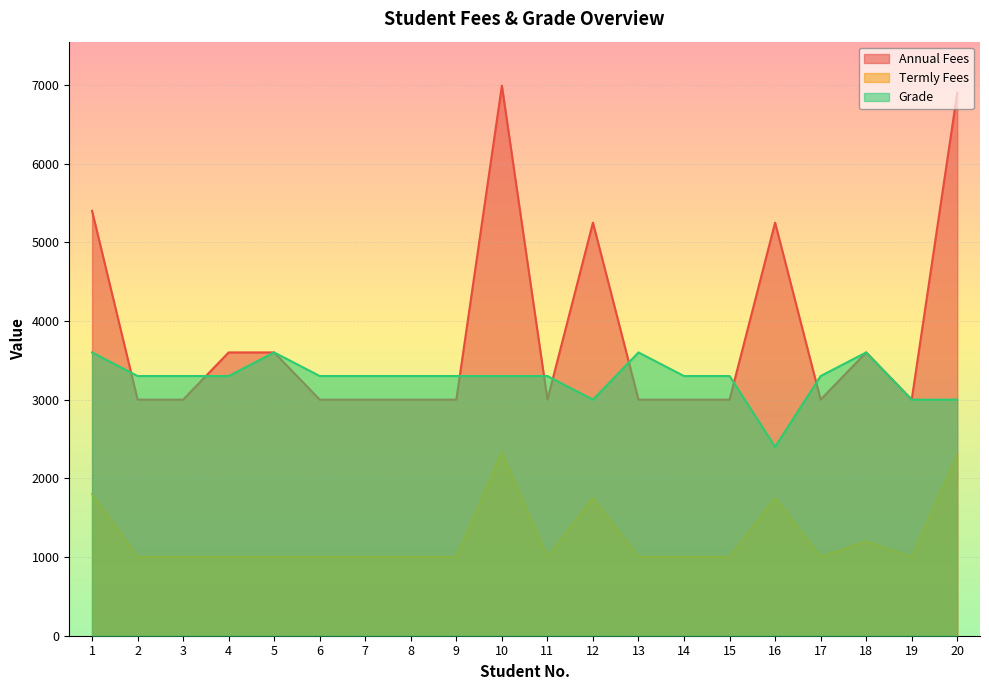

Is it true that Annual Fees equals 2866 at 12?

False